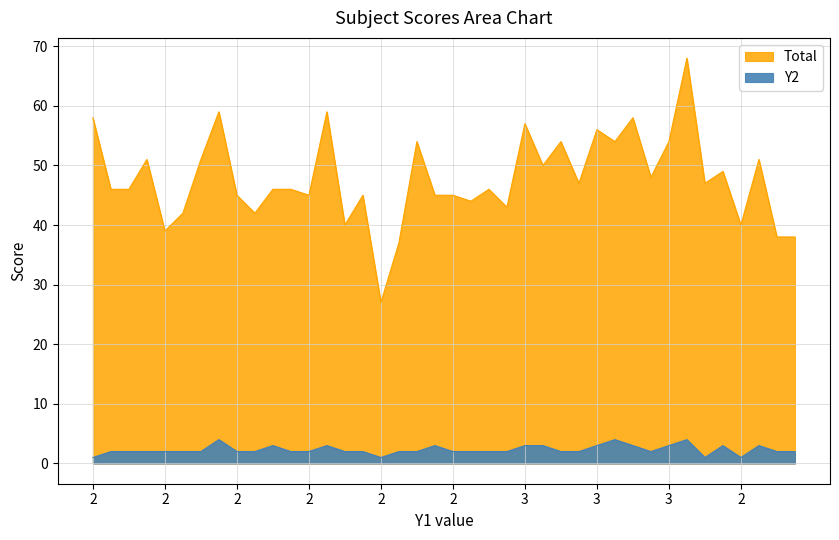

How many lines are shown in the chart?

2